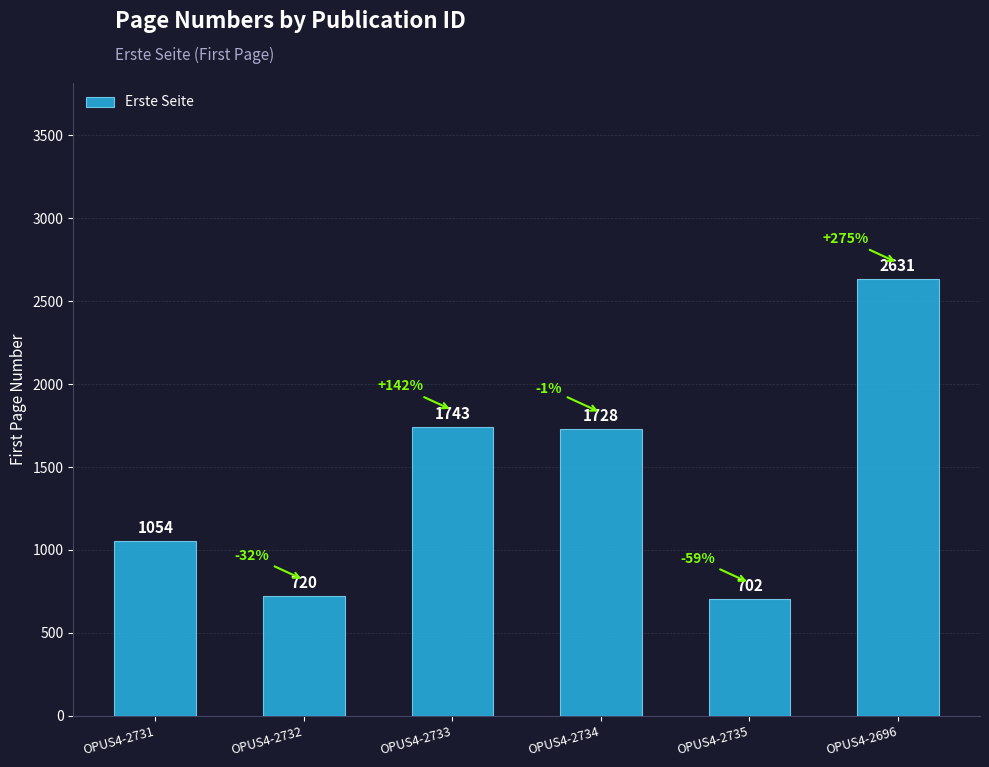

What is the sum of all values?

8578